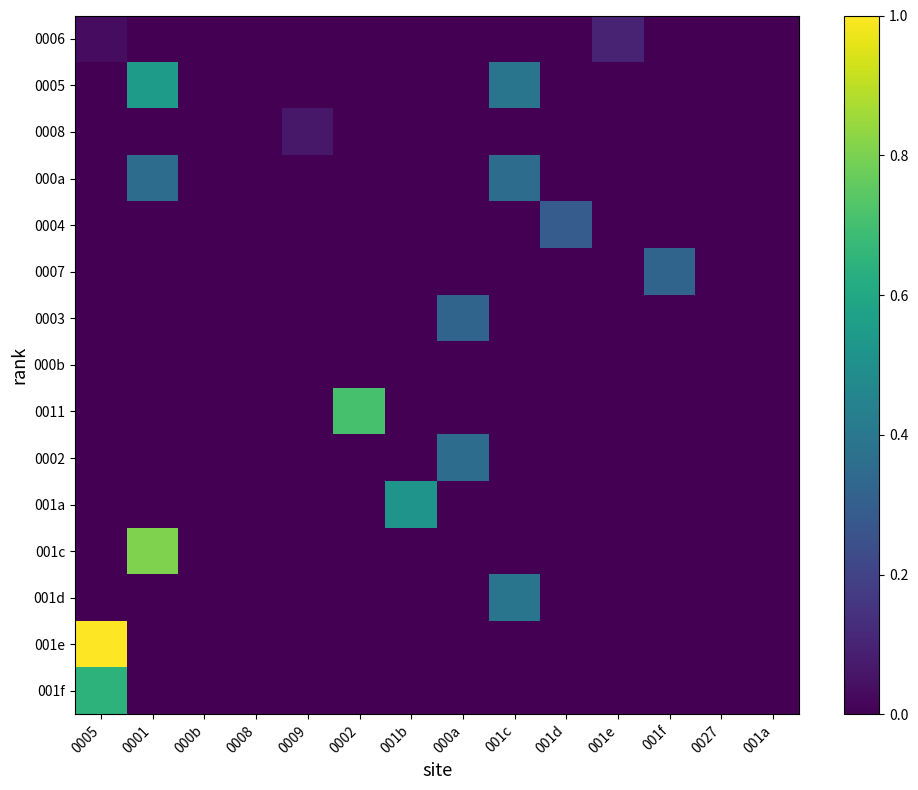

What is the spread (max minus min) of values at 0001?

0.8